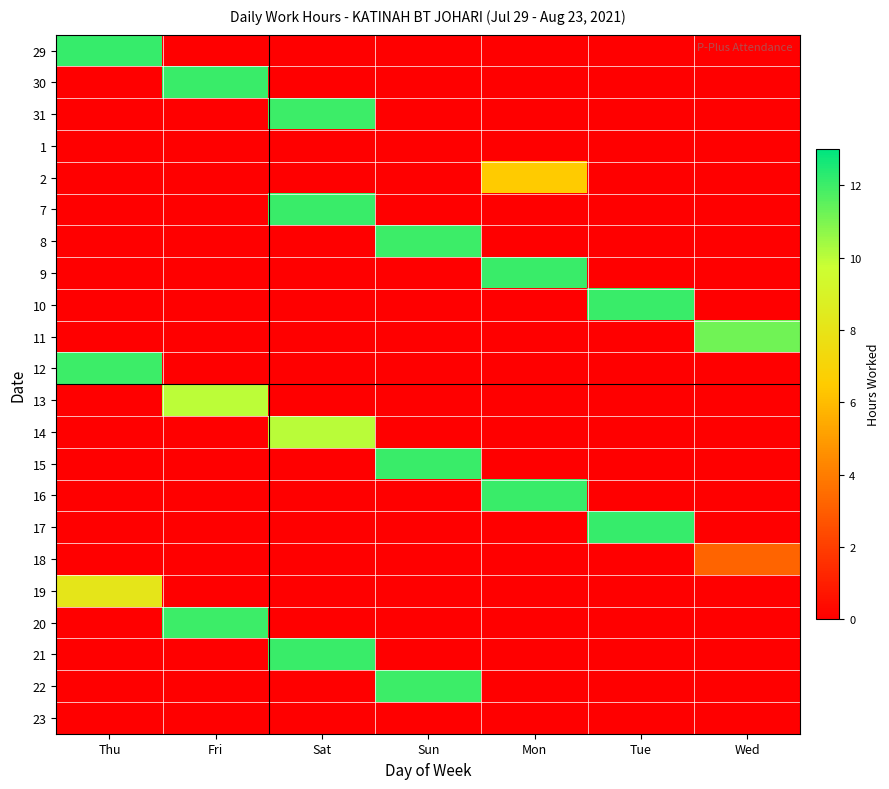

At how many categories does at least one series exceed 0?

7